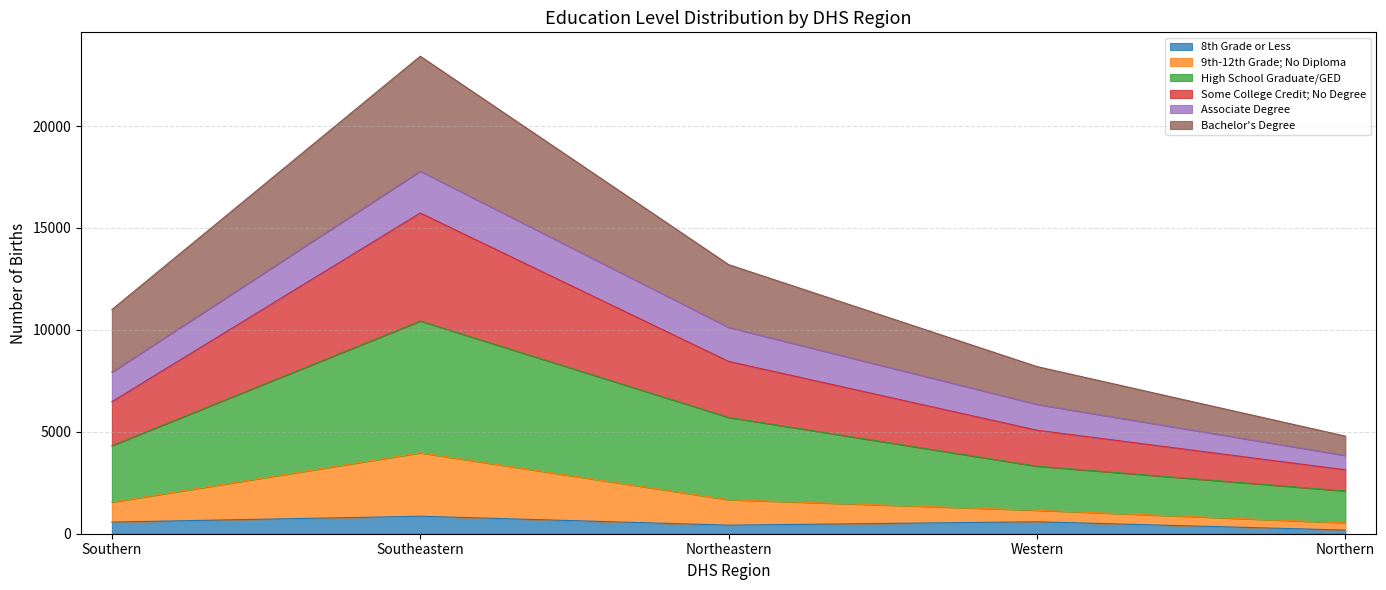

What is the total value across all series at Southern?

10996